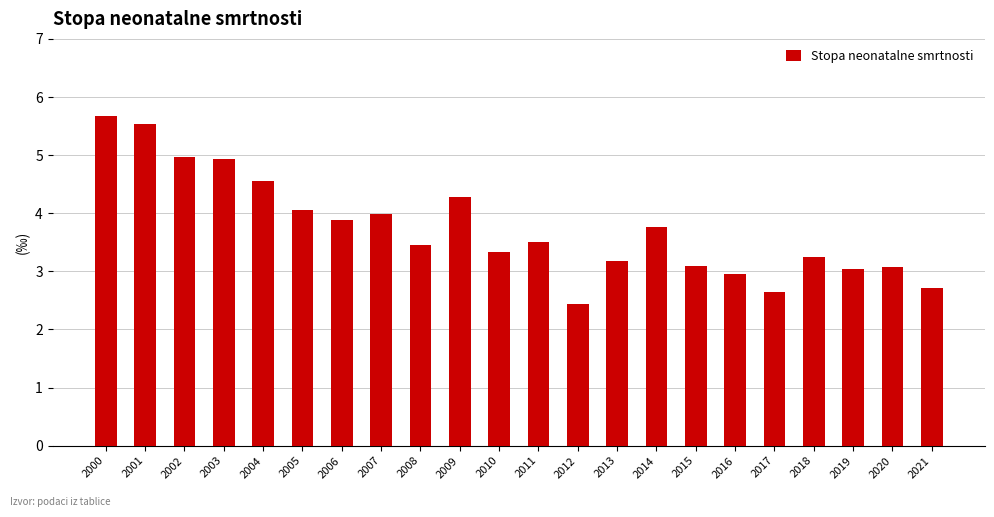

Is it true that the value at 2000 is 5.7?

True